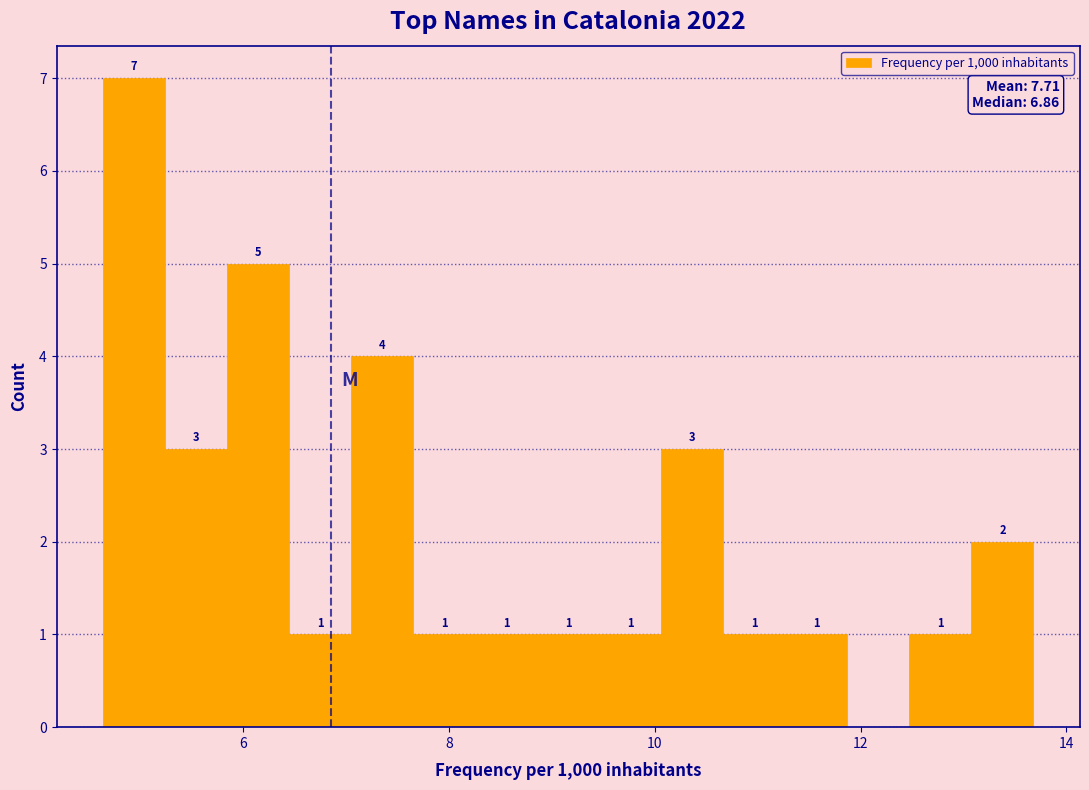

Read against the x-axis, roughly where is the centre of the tallest bar?

5.0